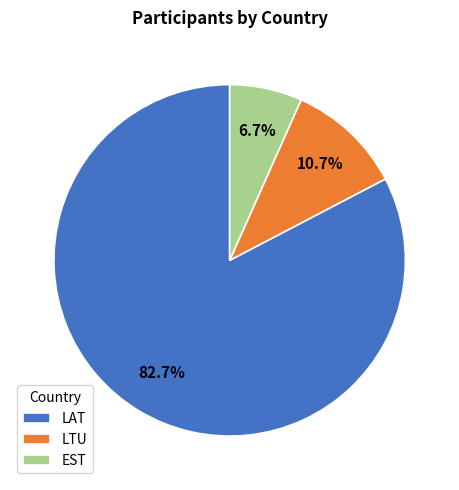

True or false: LTU accounts for 17% of the total.

False